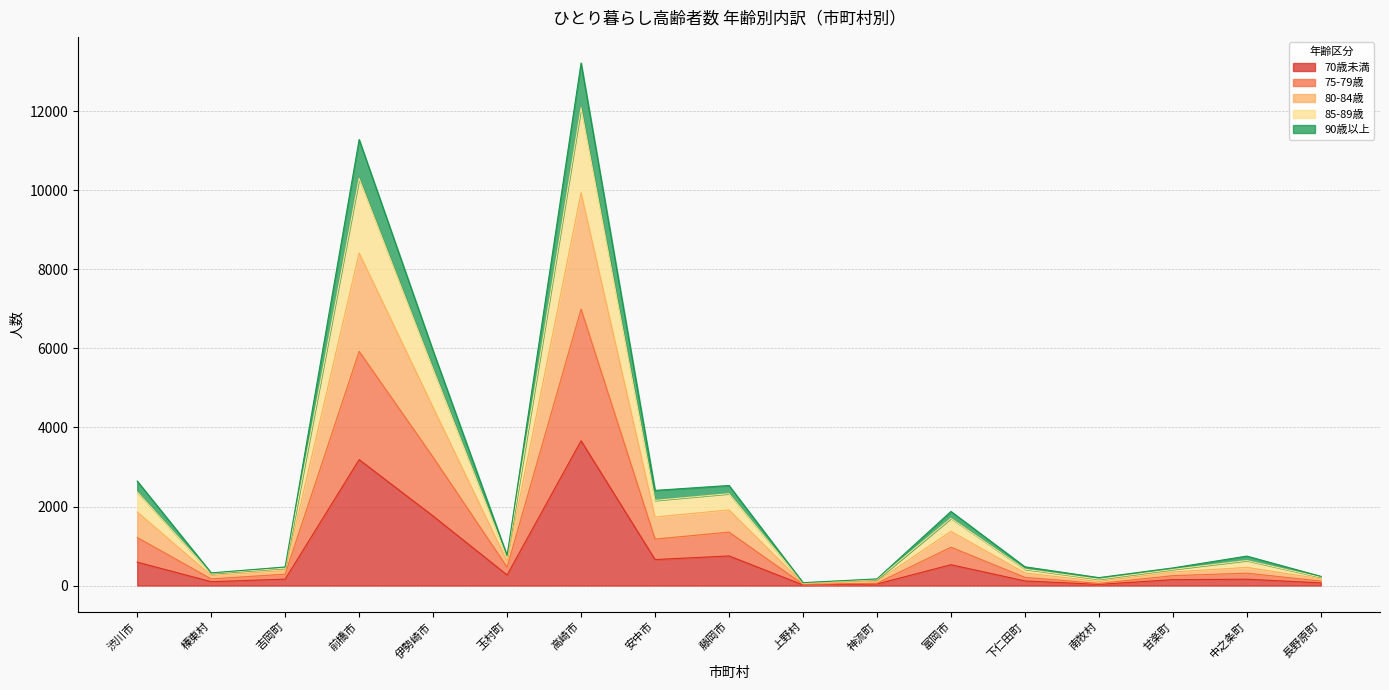

Does the chart display data point markers on the line(s)?

No